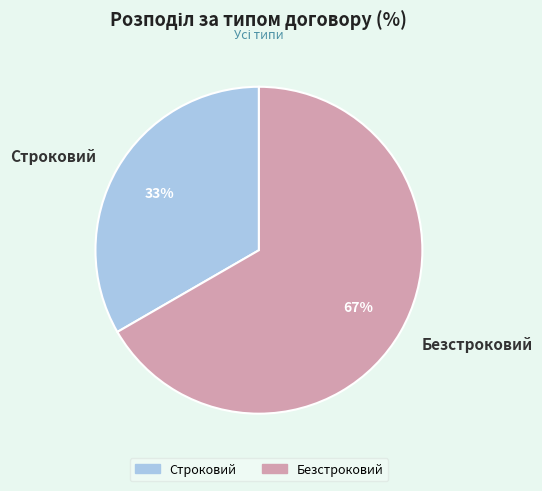

To the nearest percent, what is the combined percentage of Строковий and Безстроковий?

100%